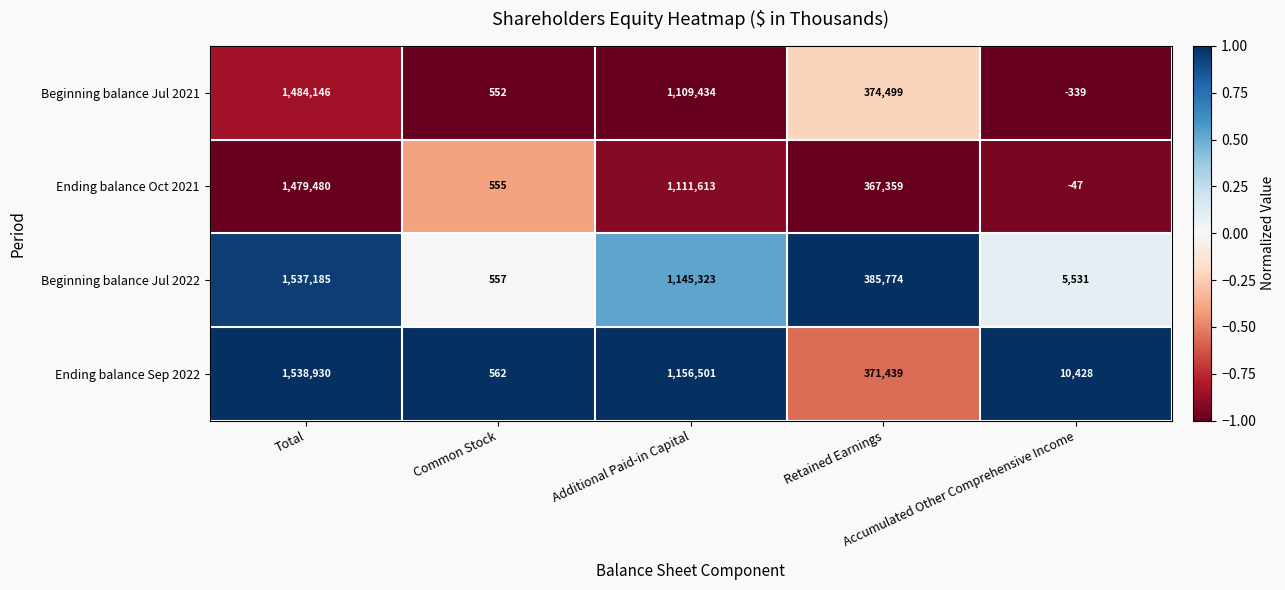

Count the number of categories in the chart.

5